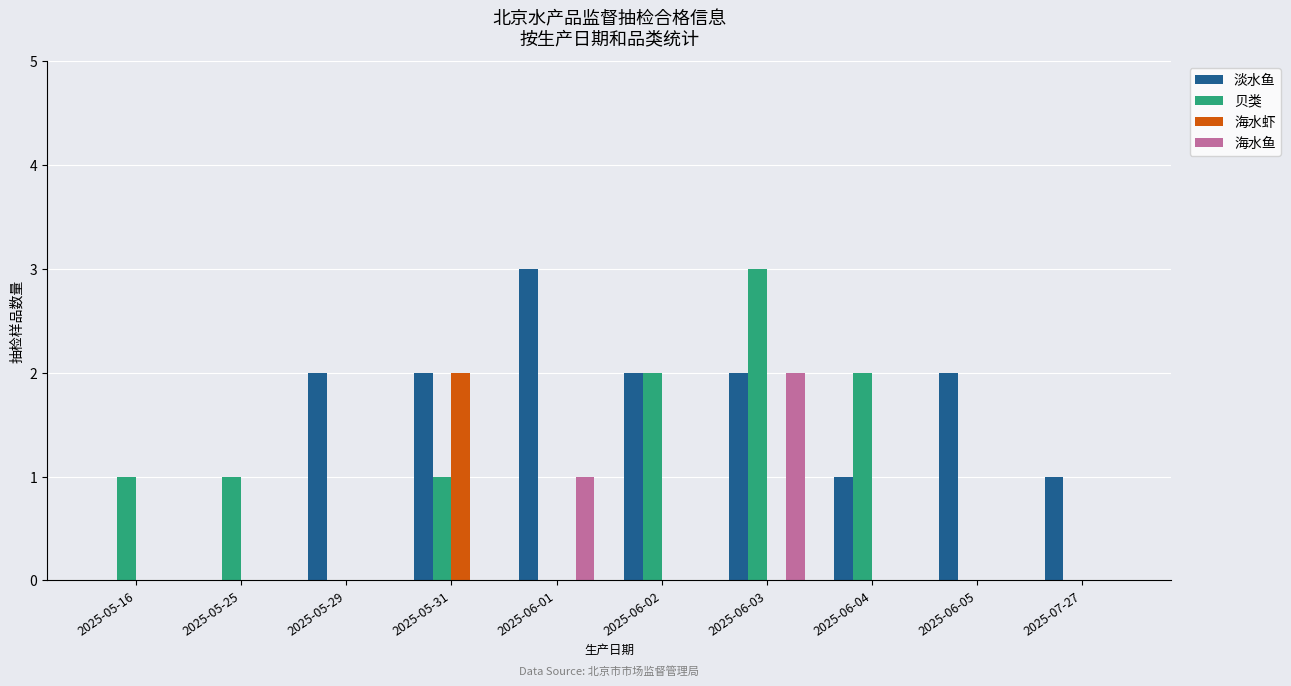

At which label does 淡水鱼 reach its peak?

2025-06-01